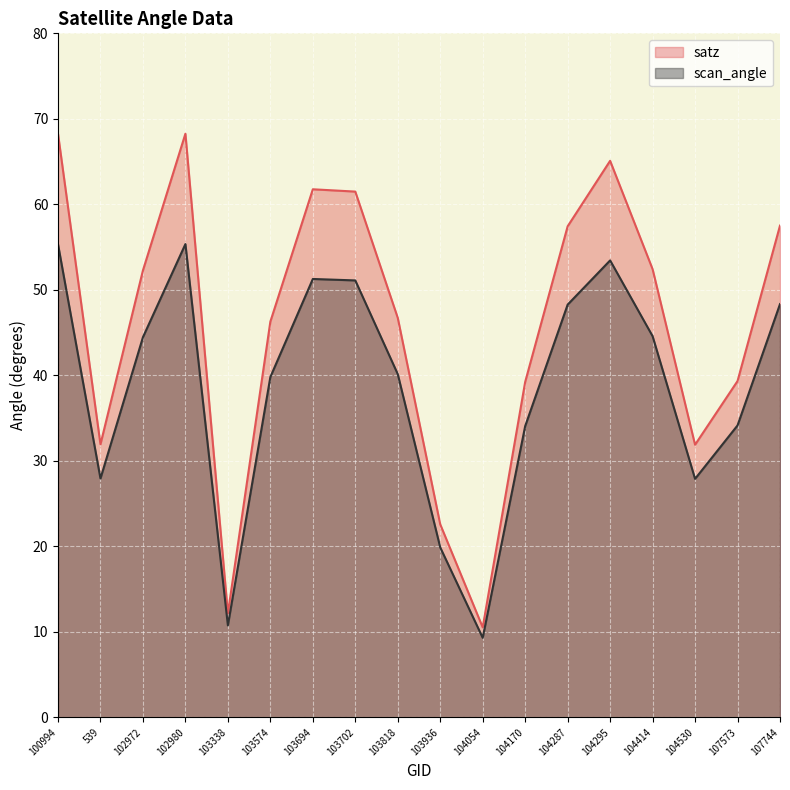

What is the approximate value of satz at 103936?

22.6